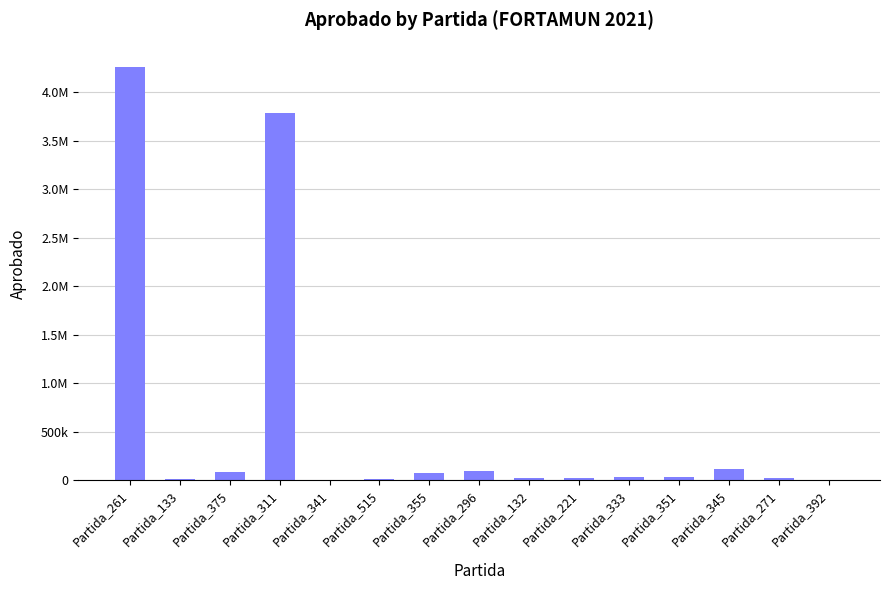

What is the value of the 8th bar from the left?

95262.6